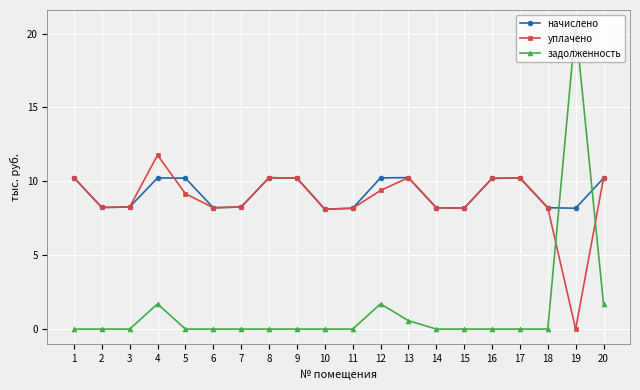

What is the value of the уплачено point at the 16th from the left?

10.2